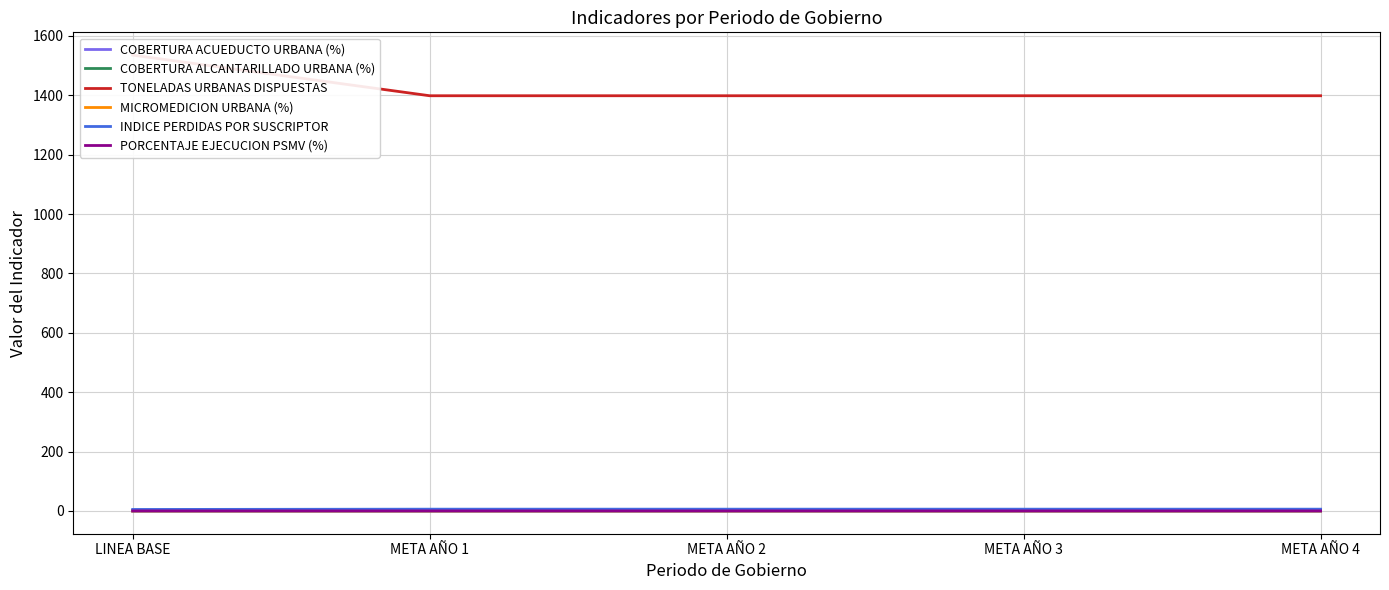

What is the label of the 1st point from the left?

LINEA BASE